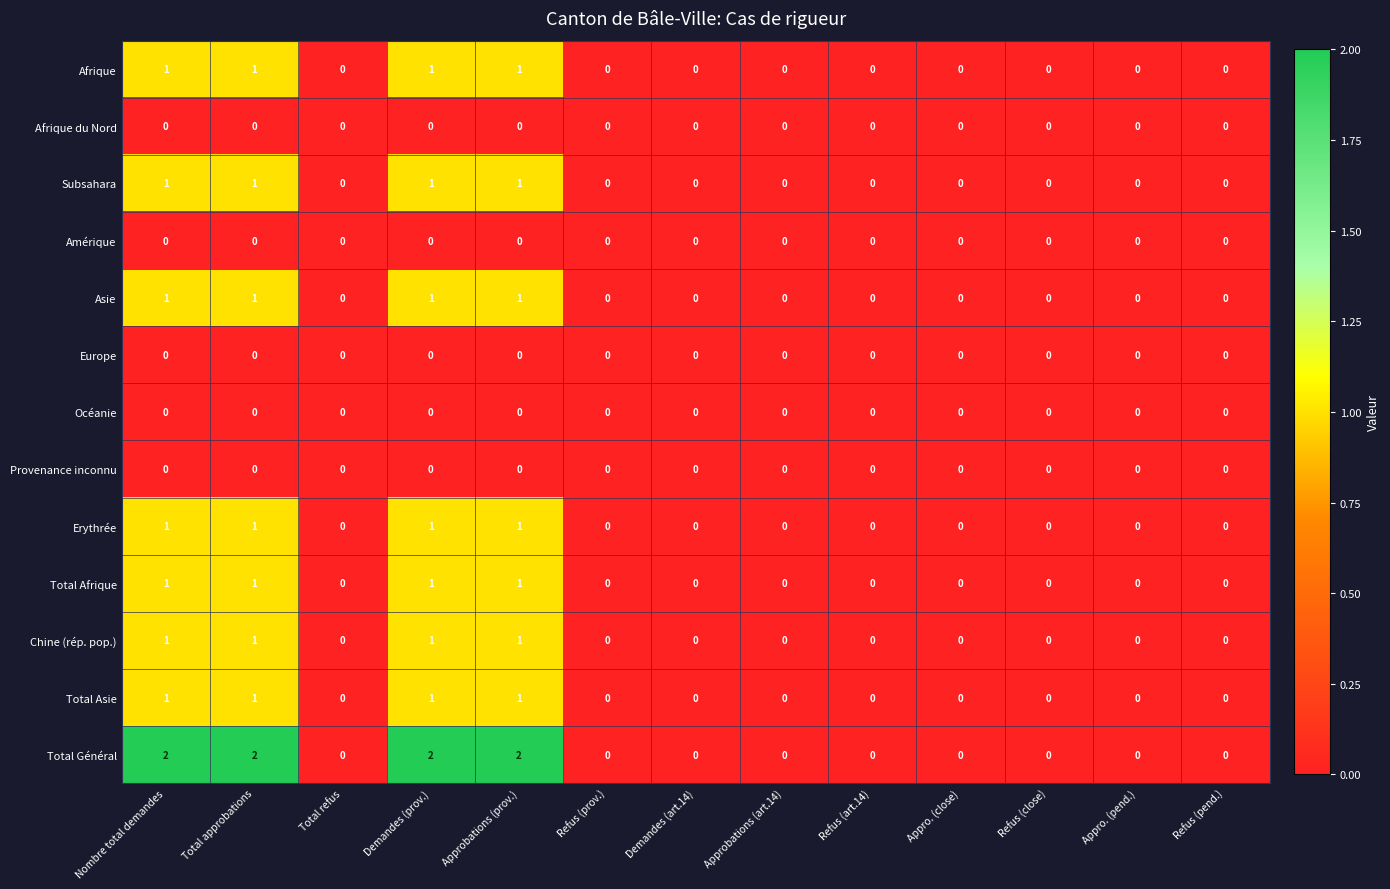

The value of Afrique at Refus (close) is 0. True or false?

True